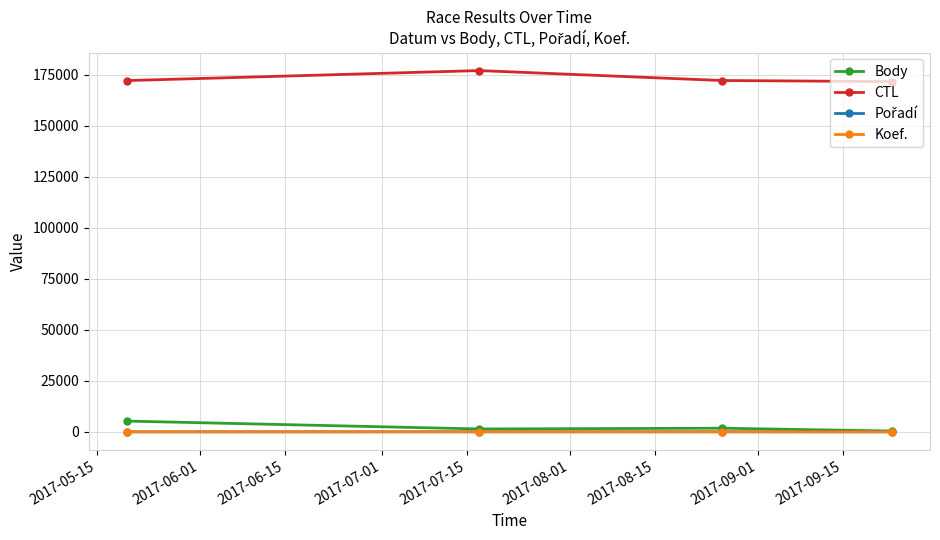

True or false: Body has more than 1 interior local peaks.

False